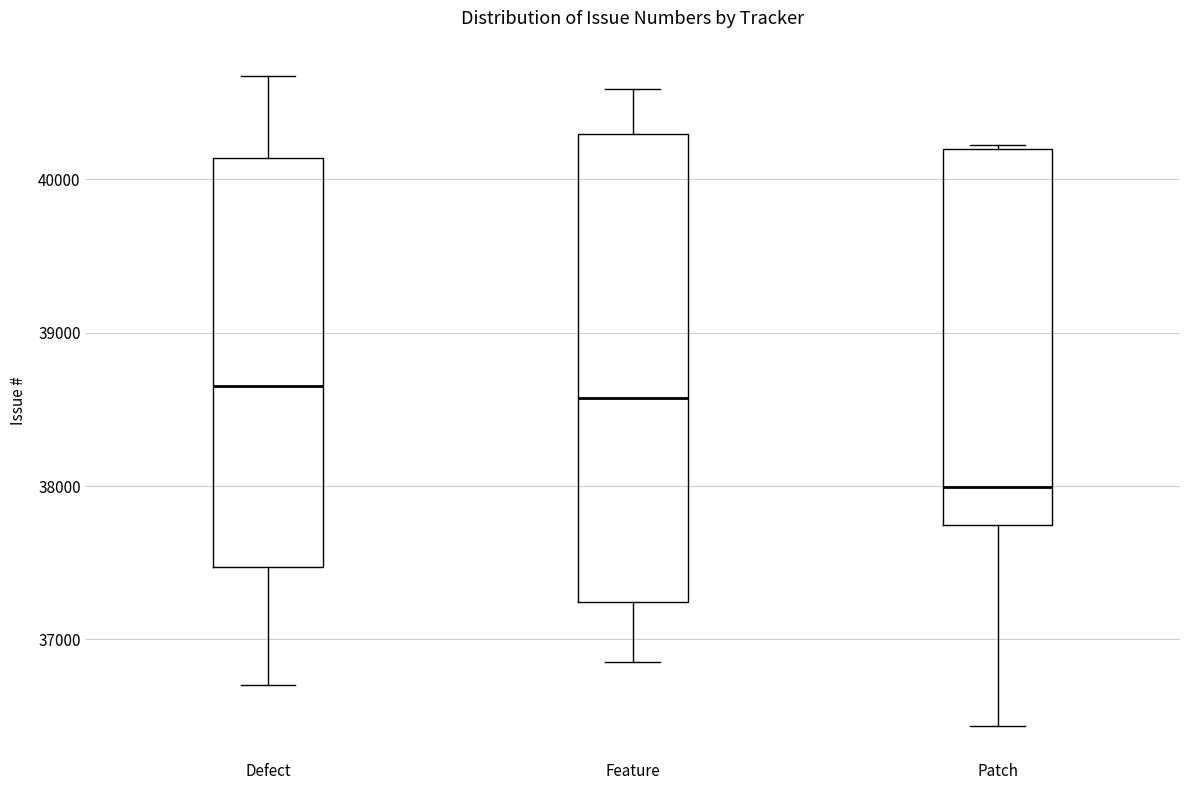

Reading left to right, transcribe this box plot: for each box, give where its median line is, the range the box spans, and where its two whiskers end, as read against the y-axis. The values are not printed on the chart, so give them approximately, as read against the axis.

Defect: median 38700, box 37500 to 40100, whiskers 36700 to 40700
Feature: median 38600, box 37200 to 40300, whiskers 36900 to 40600
Patch: median 38000, box 37700 to 40200, whiskers 36400 to 40200